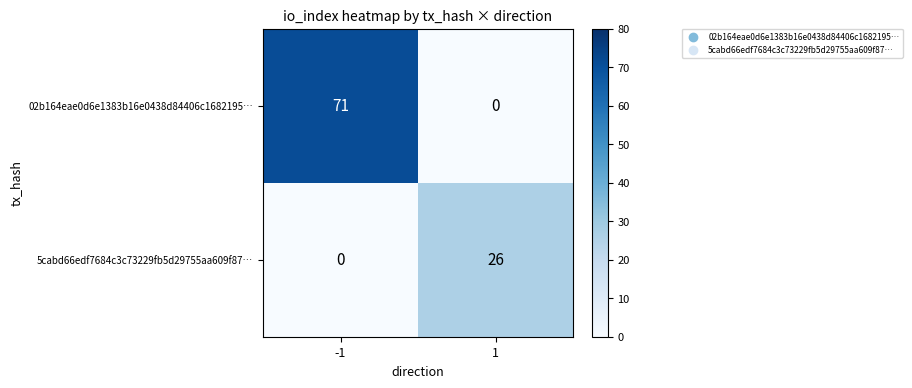

What is the difference between the highest and lowest values at 1?

26